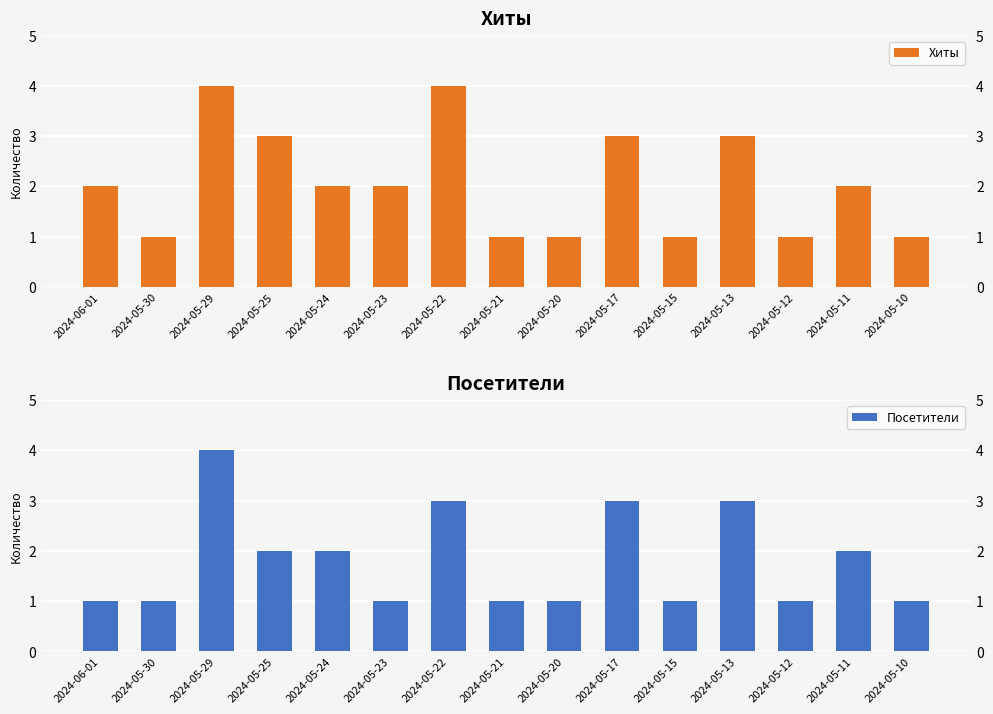

At 2024-05-24, list the series in order from largest to smallest.

Хиты, Посетители